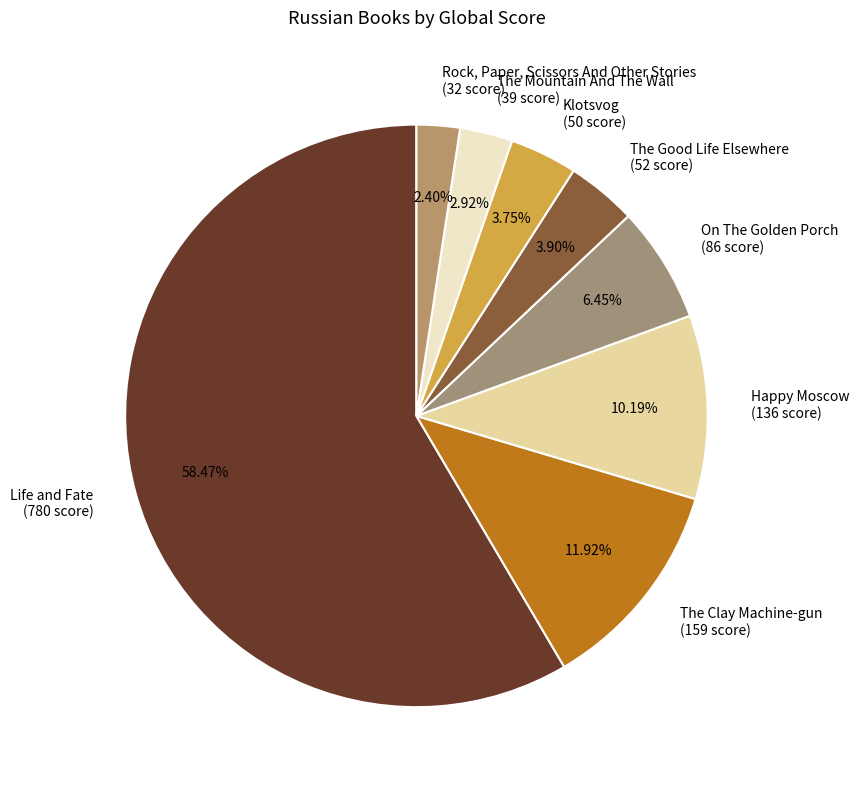

Combined, do Rock, Paper, Scissors And Other Stories and Happy Moscow account for over 50%?

No